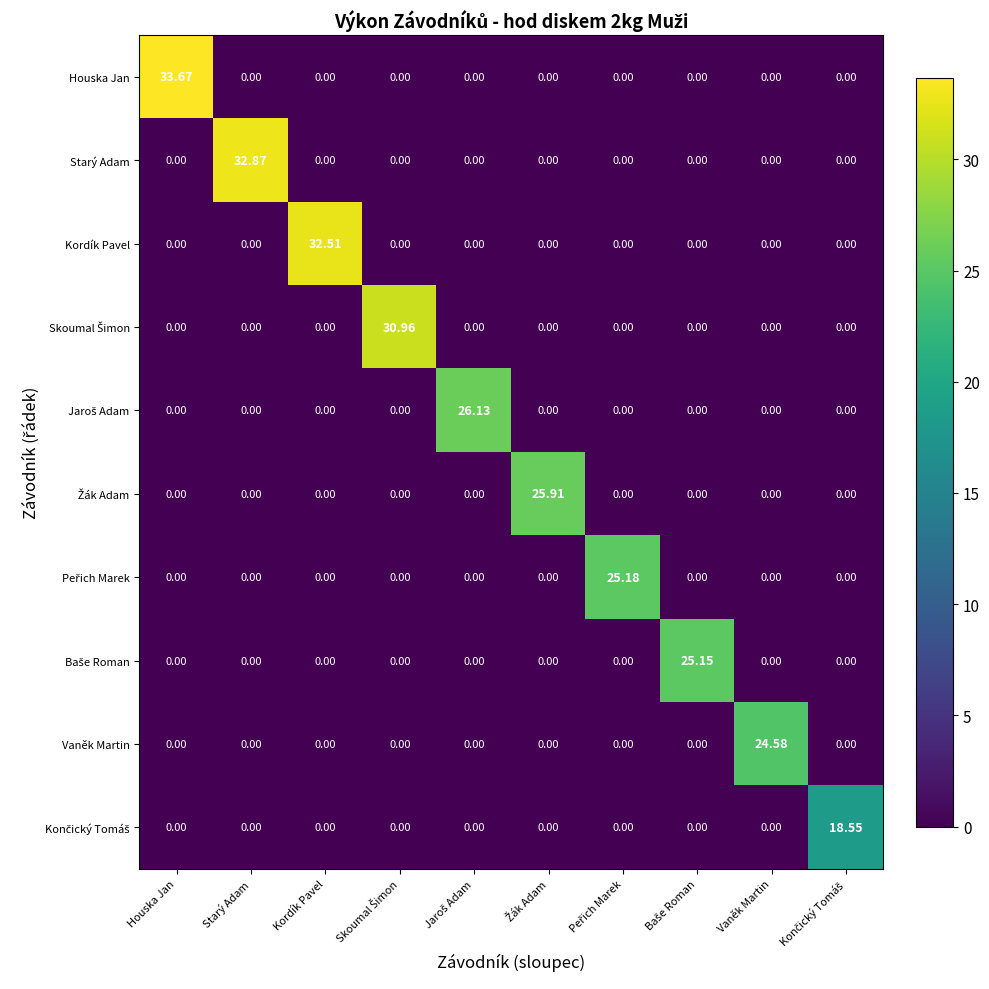

Which series has the largest total across all categories?

Houska Jan